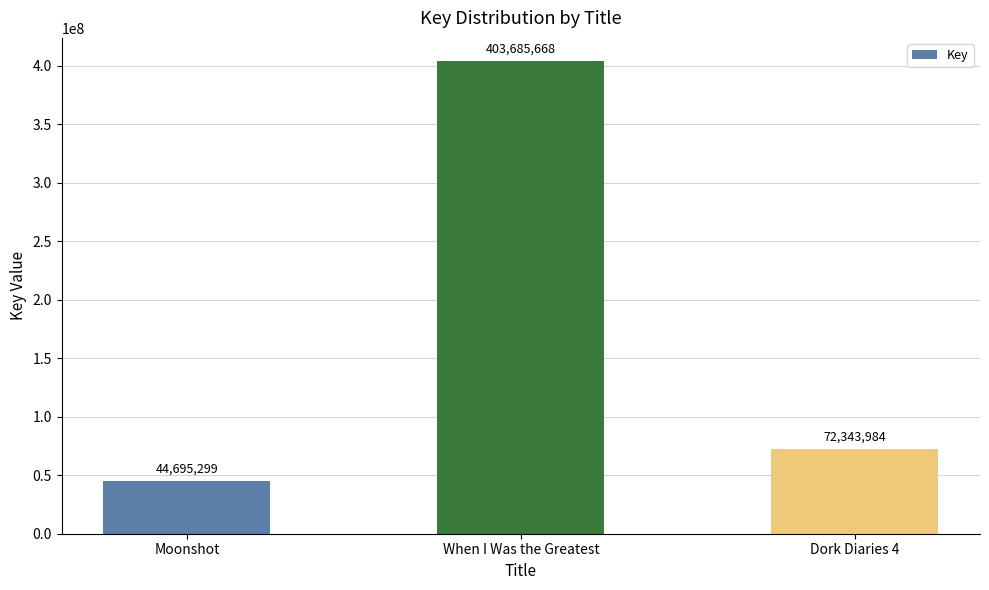

What is the smallest value displayed?

44695299